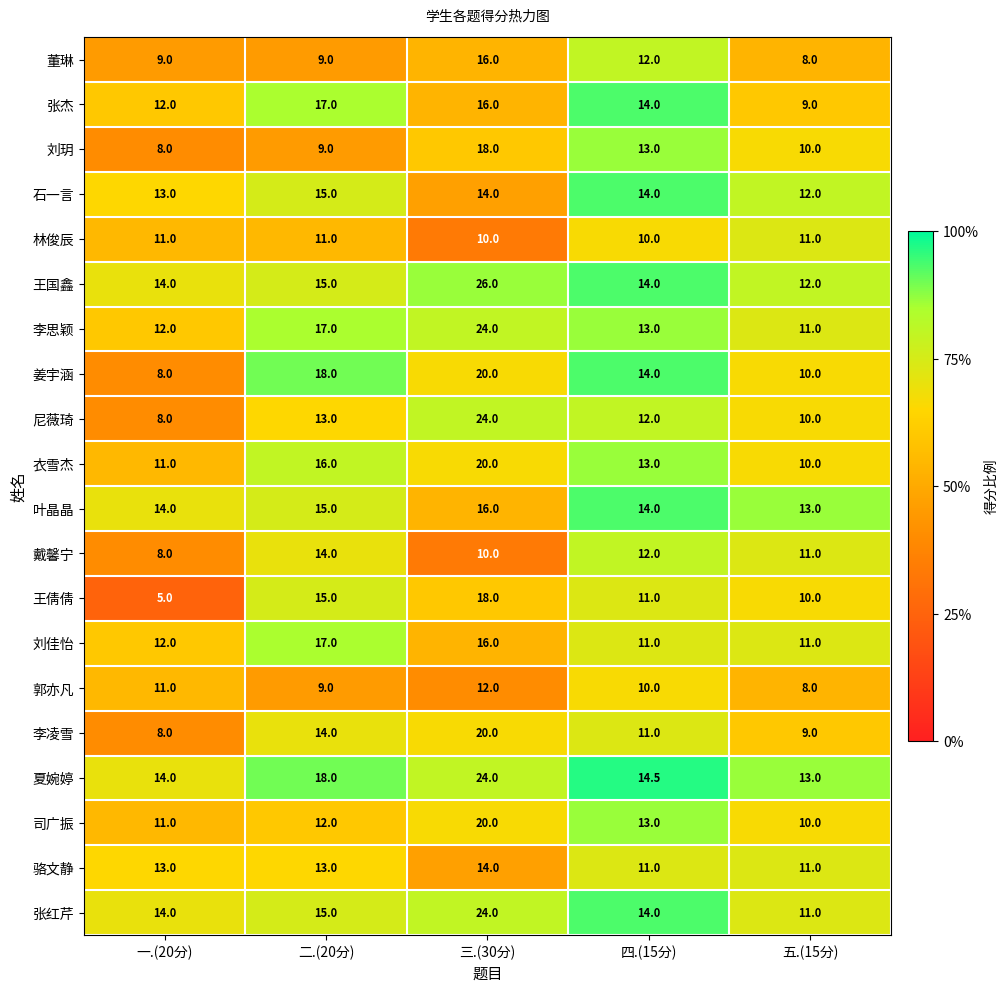

At which category does the chart reach its peak across all series?

三.(30分)